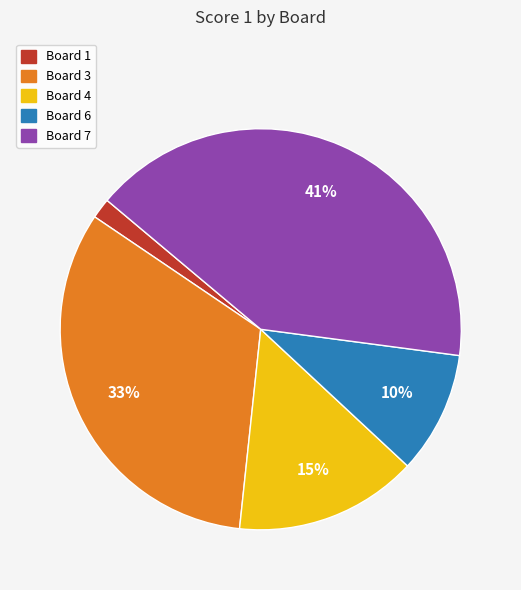

Does any single category account for the majority?

No